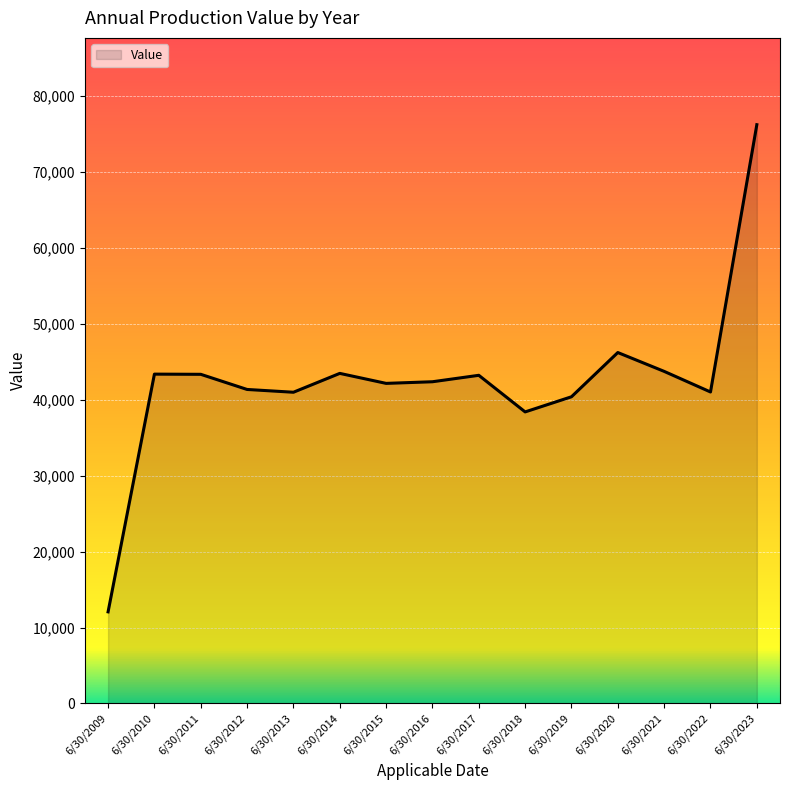

What is the approximate value at 6/30/2021?

43732.0